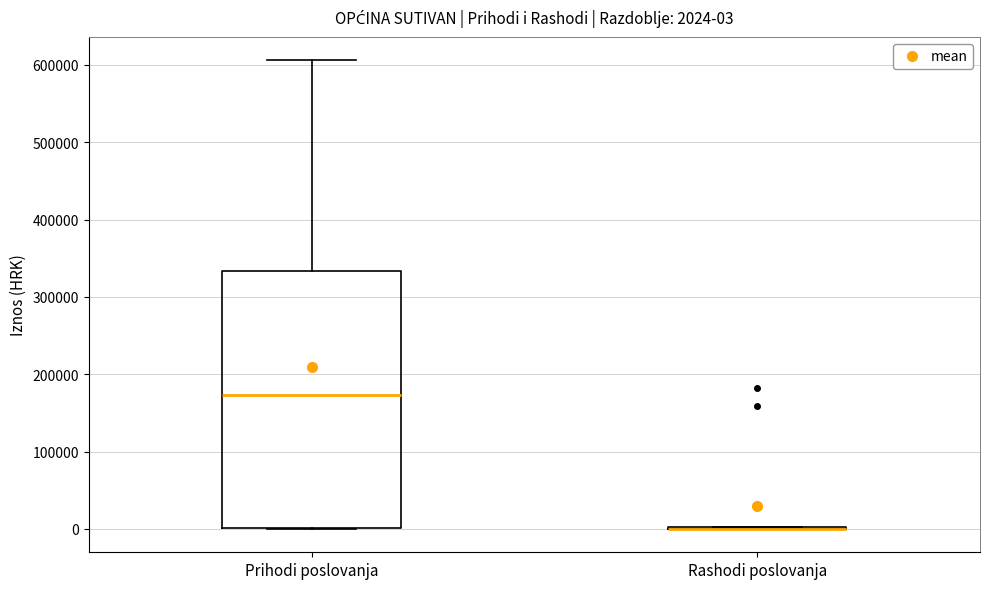

Which box is the tallest, from its lower edge to its upper edge?

Prihodi poslovanja